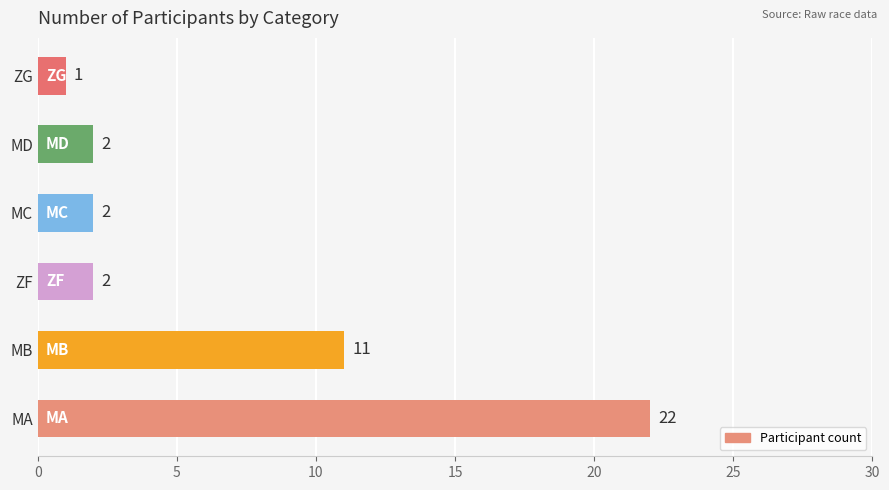

Between ZG and MD, which is larger?

MD